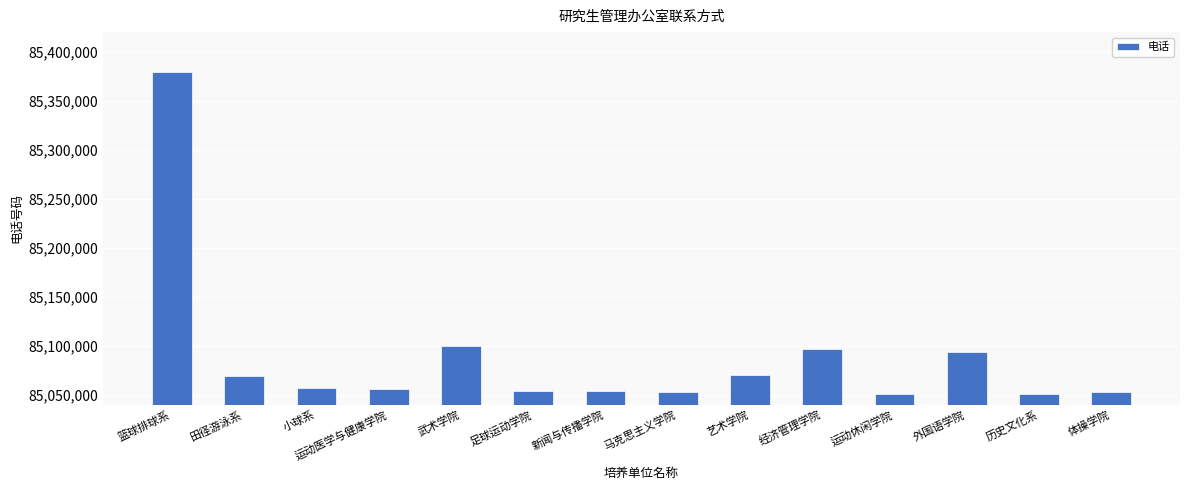

What is the sum of all values?

1191235795